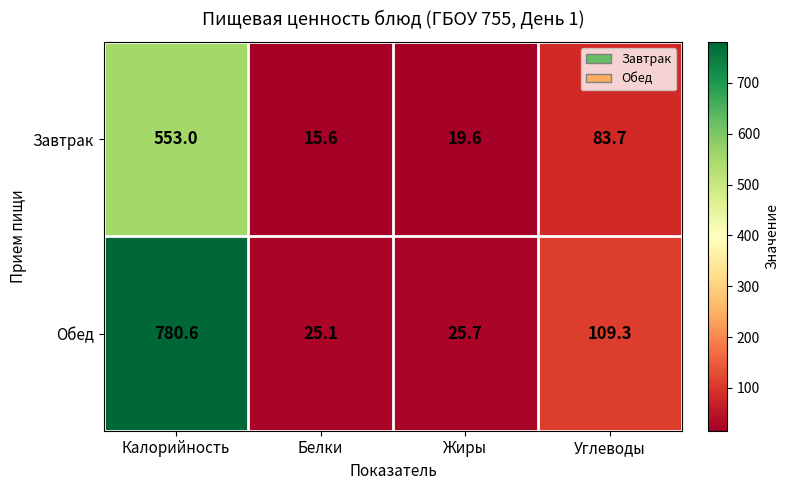

What is the difference between the maximum and second lowest values in the Завтрак series?

533.4